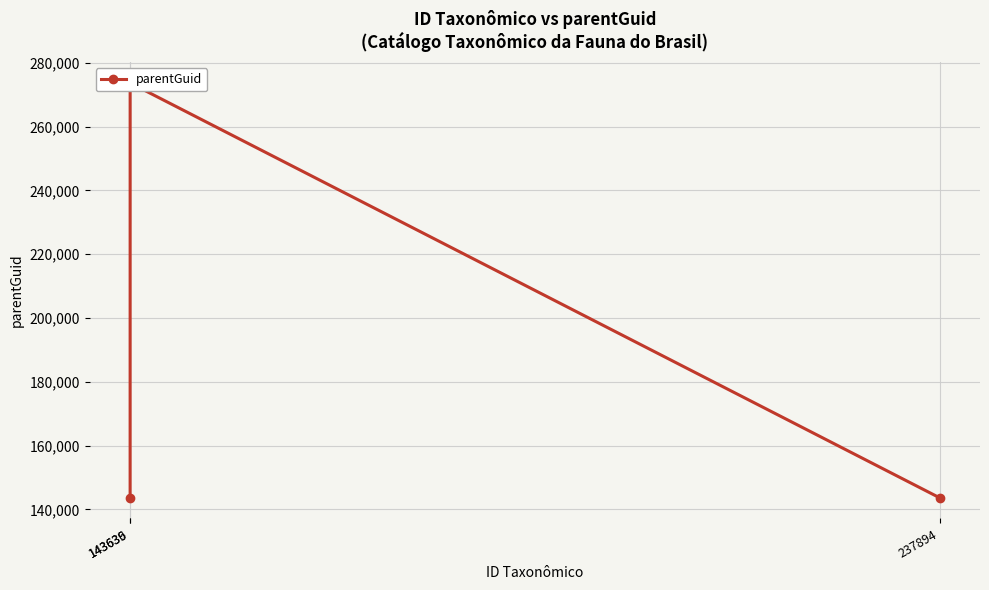

Which category has the lowest value across all series?

143636